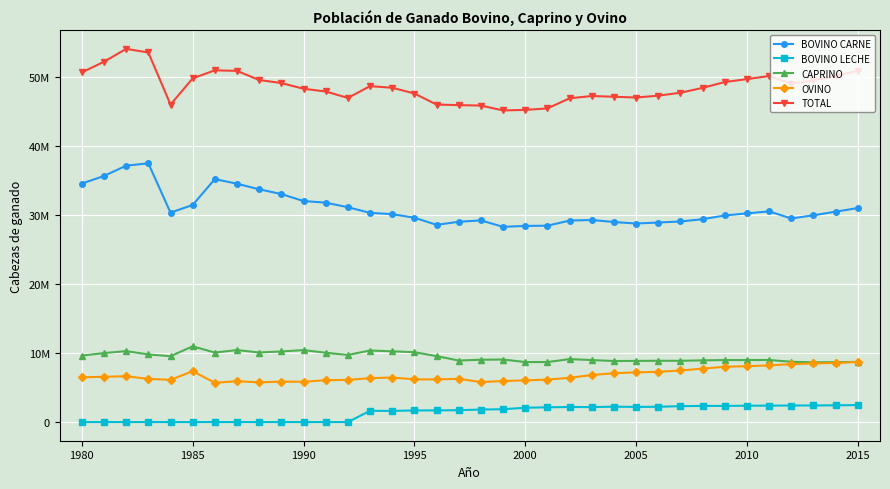

Does the chart have visible grid lines?

Yes